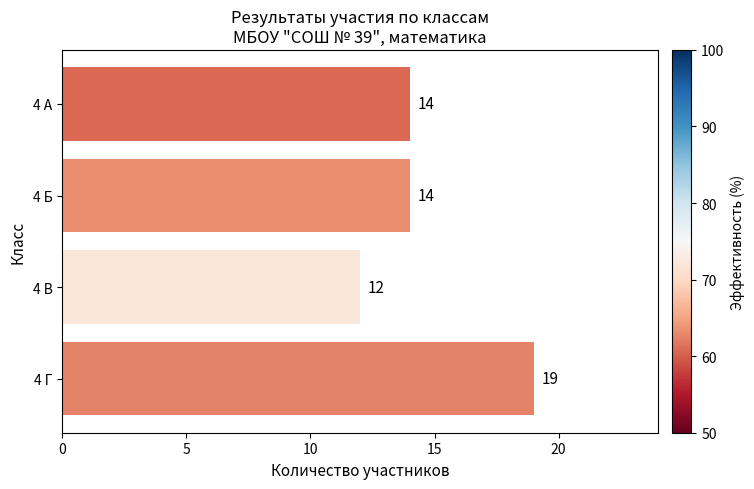

What is the change in value from 4 В to 4 Г?

+7